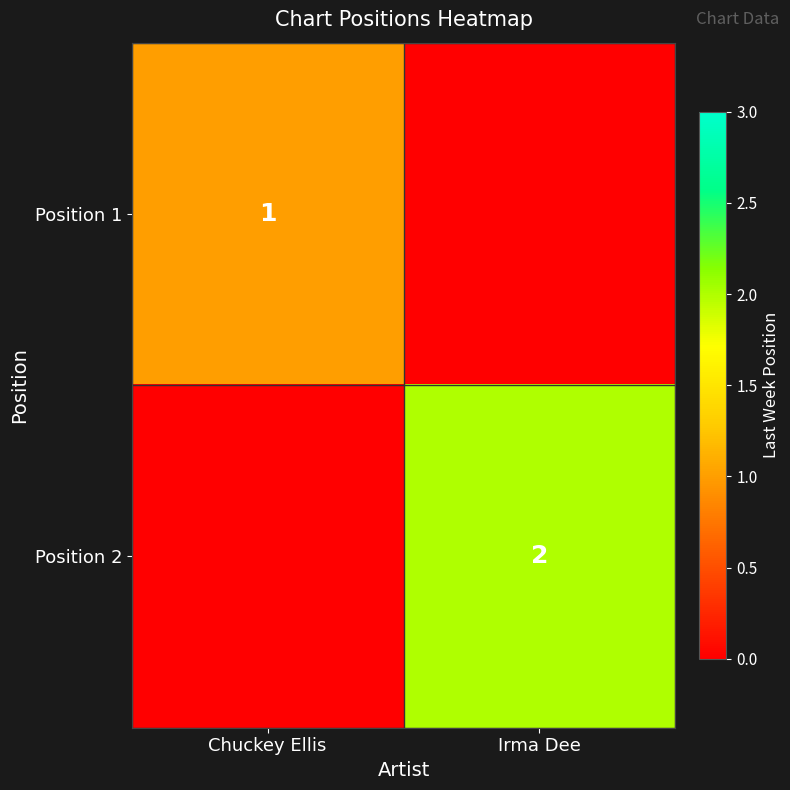

The Position 1 series shows 1 at Chuckey Ellis. True or false?

True